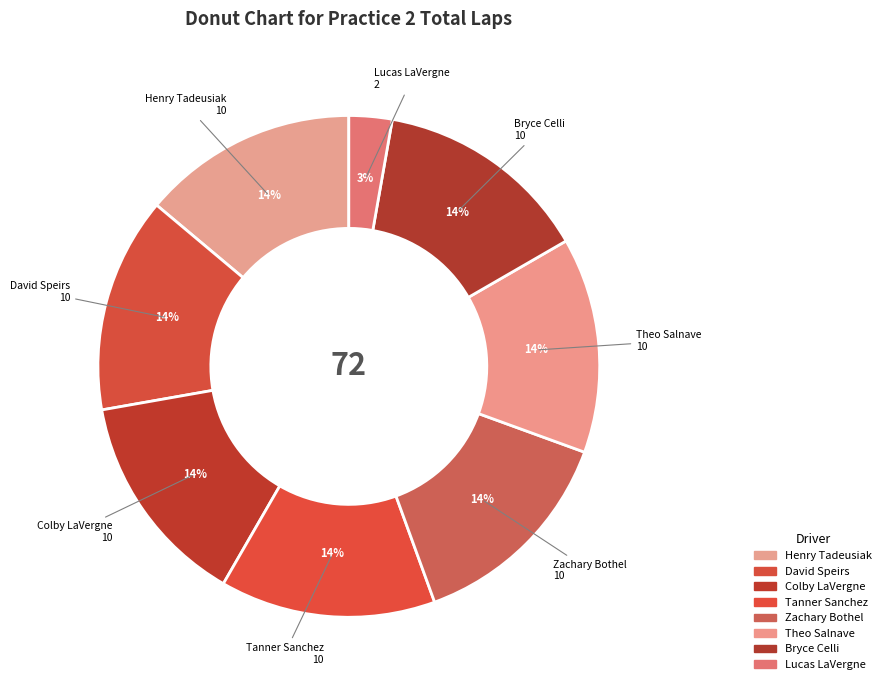

Count the number of slices in the pie.

8